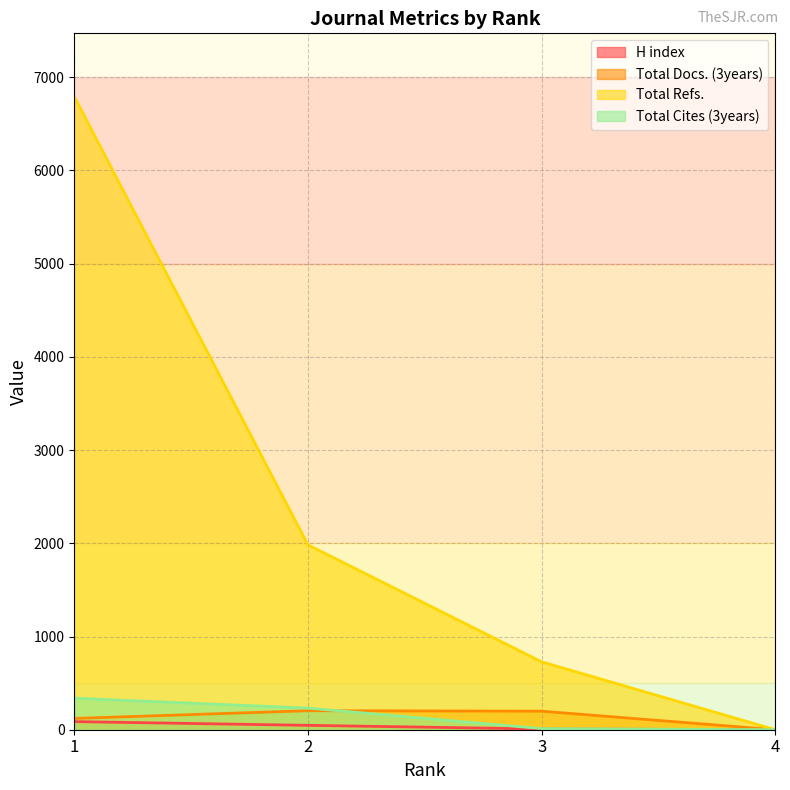

Which category has the highest value in the H index series?

1